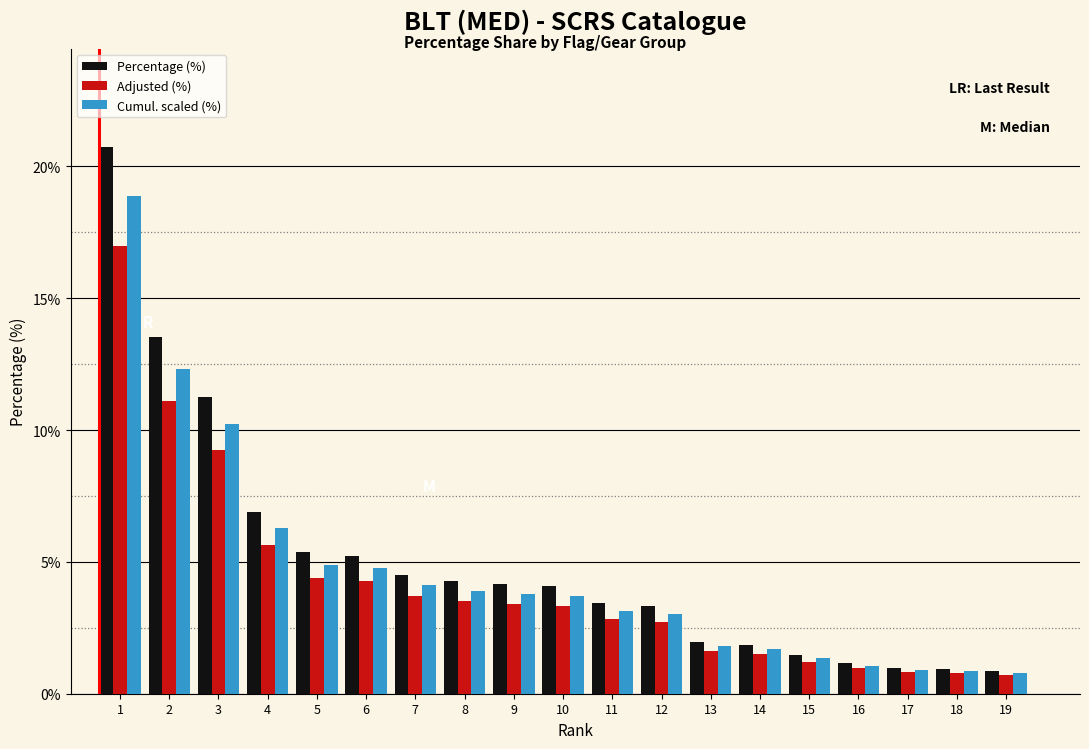

Is the value of Percentage (%) at 4 greater than the value of Cumul. scaled (%) at 8?

Yes